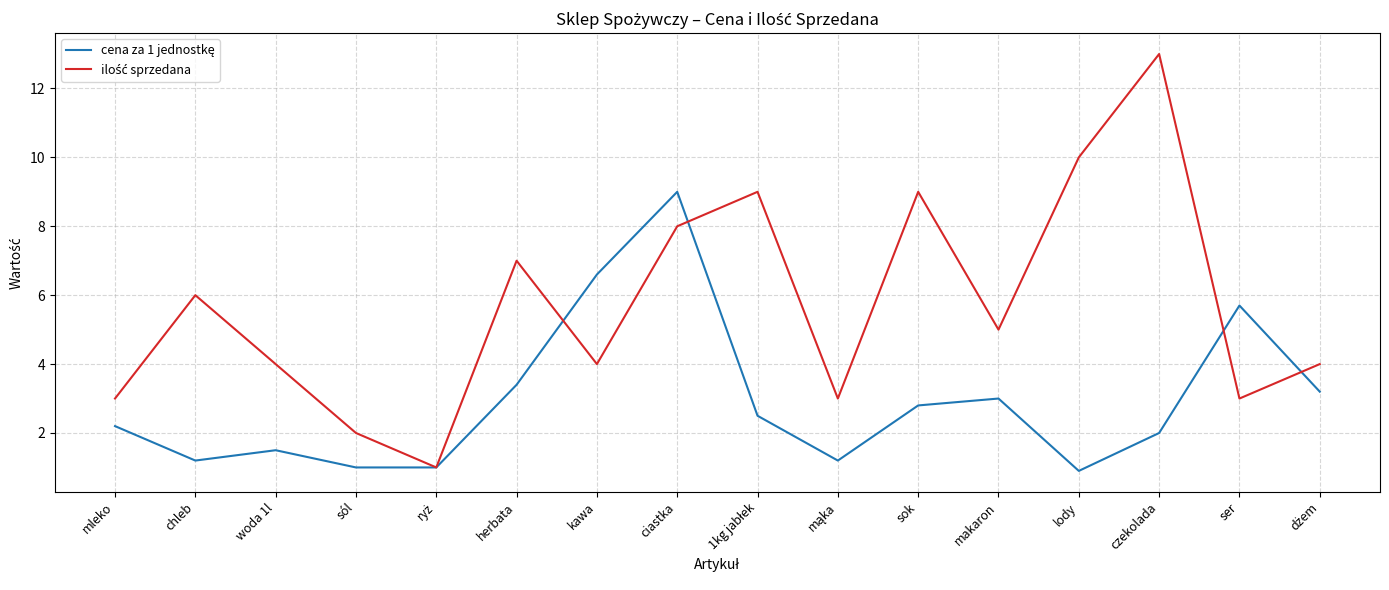

At which category is the sum across all series the highest?

ciastka